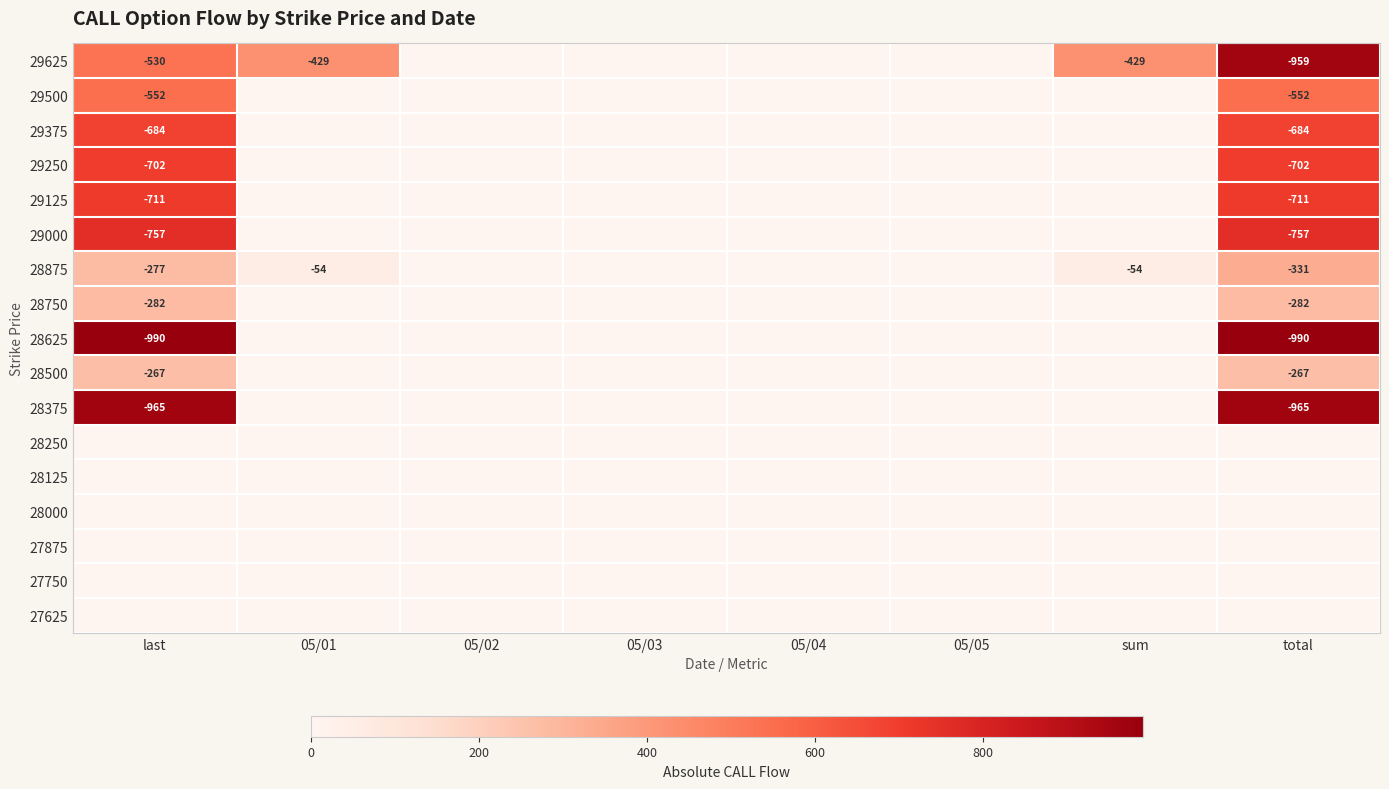

The 28750 series shows -282 at total. True or false?

True